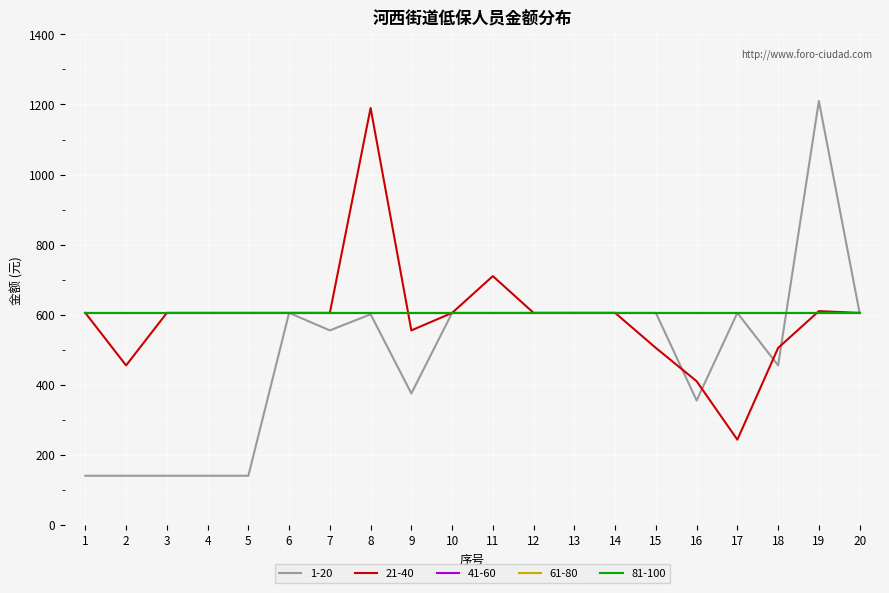

Reading right to left, list all the values displayed in this chart.

1-20: 20=605	19=1210	18=455	17=605	16=355	15=605	14=605	13=605	12=605	11=605	10=605	9=375	8=601	7=555	6=605	5=140	4=140	3=140	2=140	1=140
21-40: 20=605	19=610	18=505	17=243	16=410	15=505	14=605	13=605	12=605	11=710	10=605	9=555	8=1190	7=605	6=605	5=605	4=605	3=605	2=455	1=605
41-60: 20=605	19=605	18=605	17=605	16=605	15=605	14=605	13=605	12=605	11=605	10=605	9=605	8=605	7=605	6=605	5=605	4=605	3=605	2=605	1=605
61-80: 20=605	19=605	18=605	17=605	16=605	15=605	14=605	13=605	12=605	11=605	10=605	9=605	8=605	7=605	6=605	5=605	4=605	3=605	2=605	1=605
81-100: 20=605	19=605	18=605	17=605	16=605	15=605	14=605	13=605	12=605	11=605	10=605	9=605	8=605	7=605	6=605	5=605	4=605	3=605	2=605	1=605